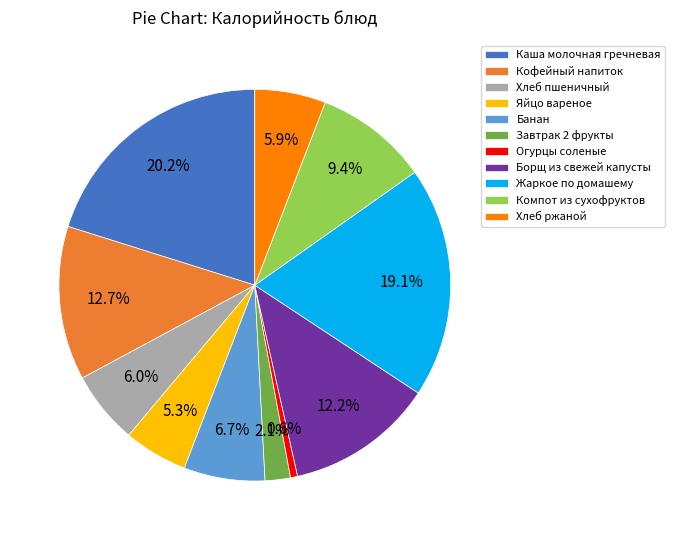

To the nearest percent, what percentage of the pie is Яйцо вареное?

5%